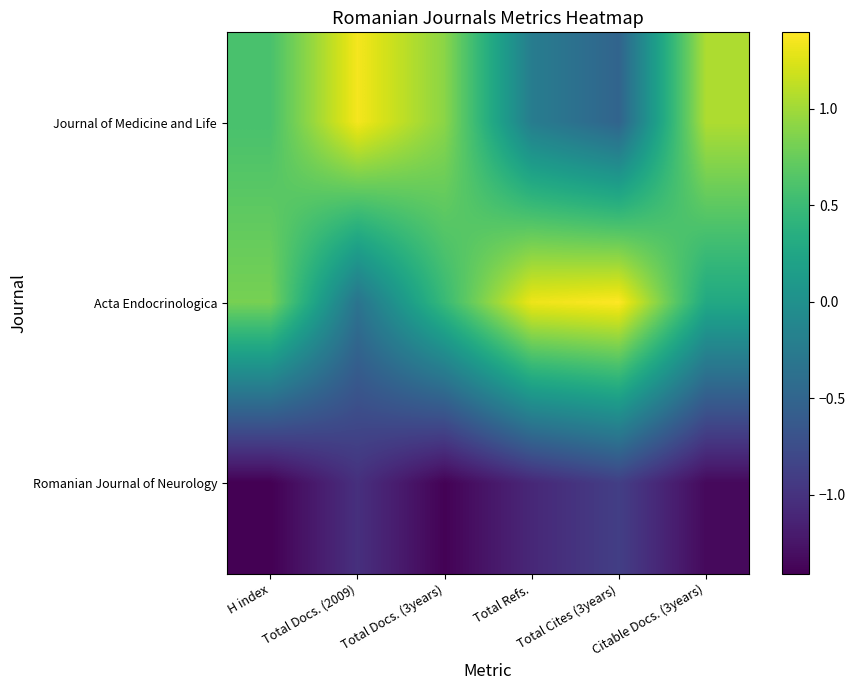

Which label corresponds to the smallest value in the chart?

H index